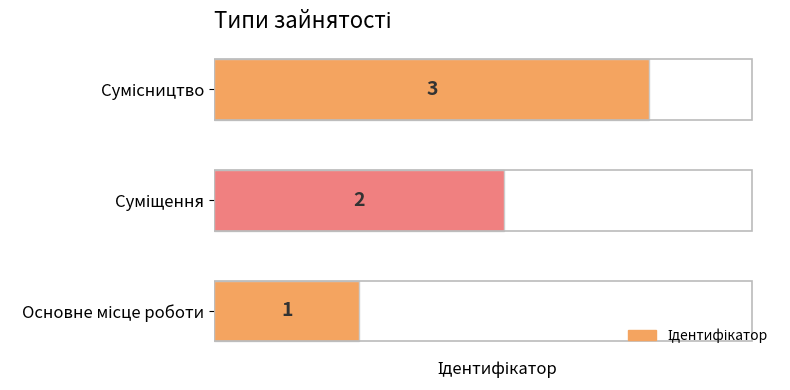

What is the minimum value shown in the chart?

1